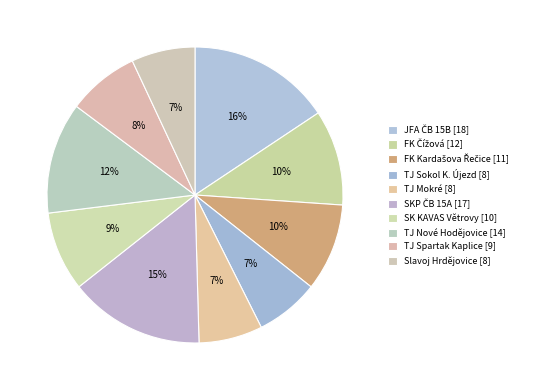

How many slices are in this pie chart?

10